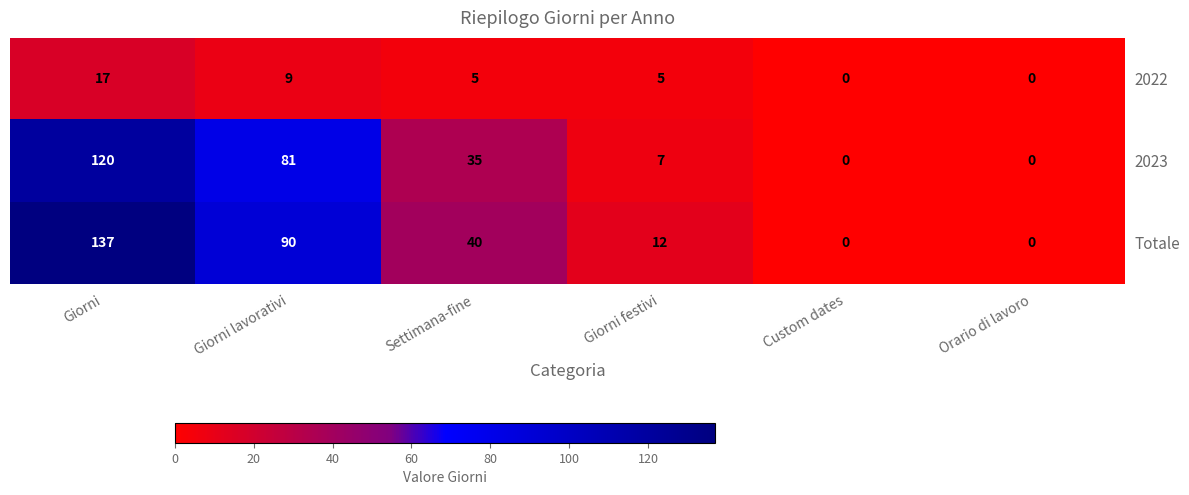

How many distinct data groups are displayed?

3